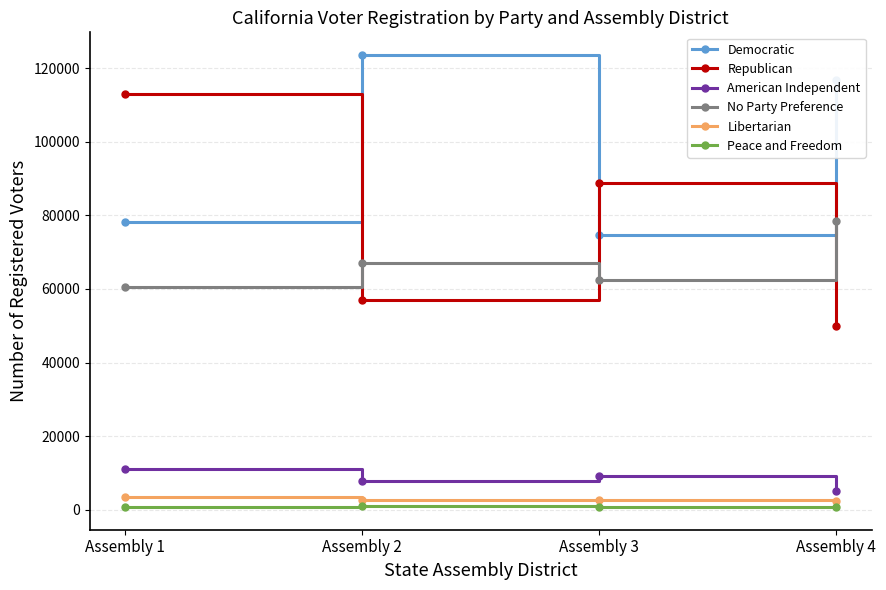

How many categories are shown in the chart?

4